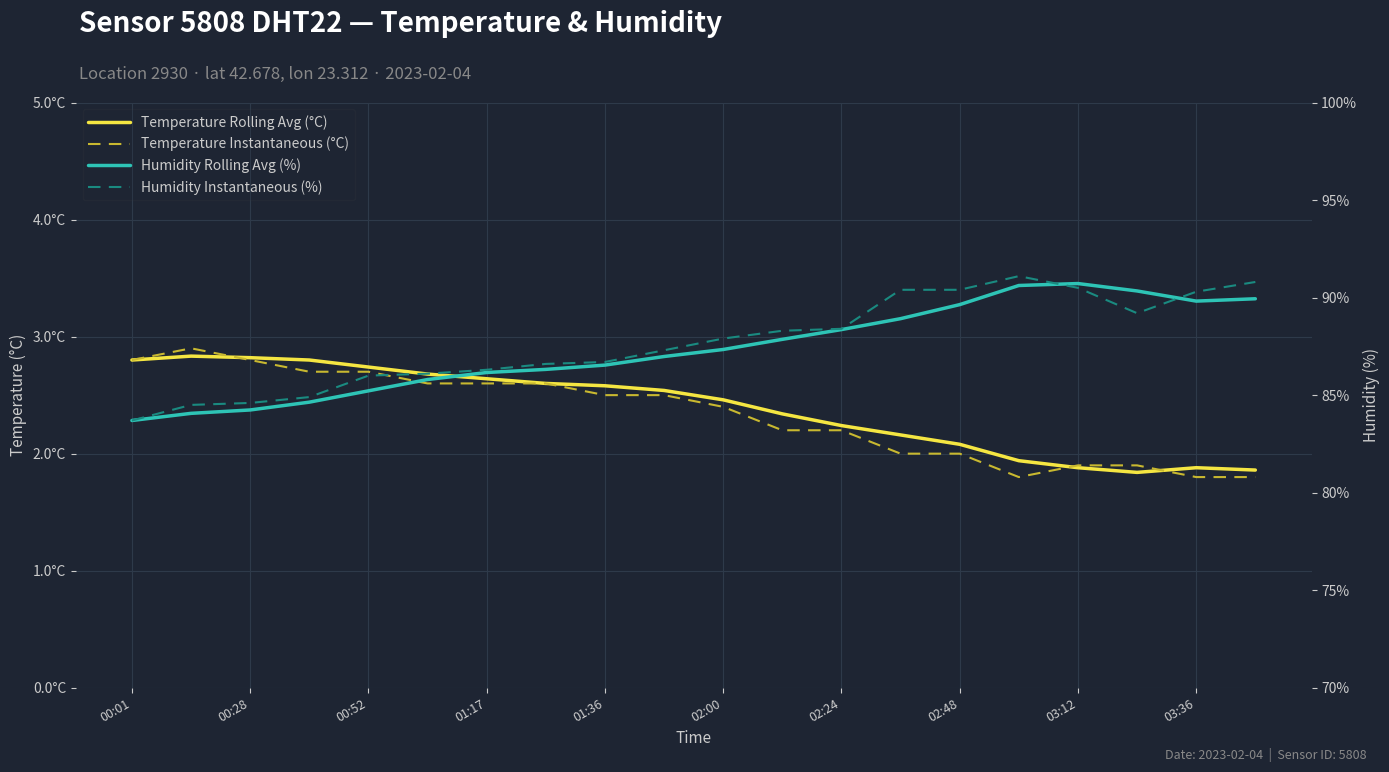

What is the value of the Humidity Rolling Avg (%) point at the 8th from the left?

86.3